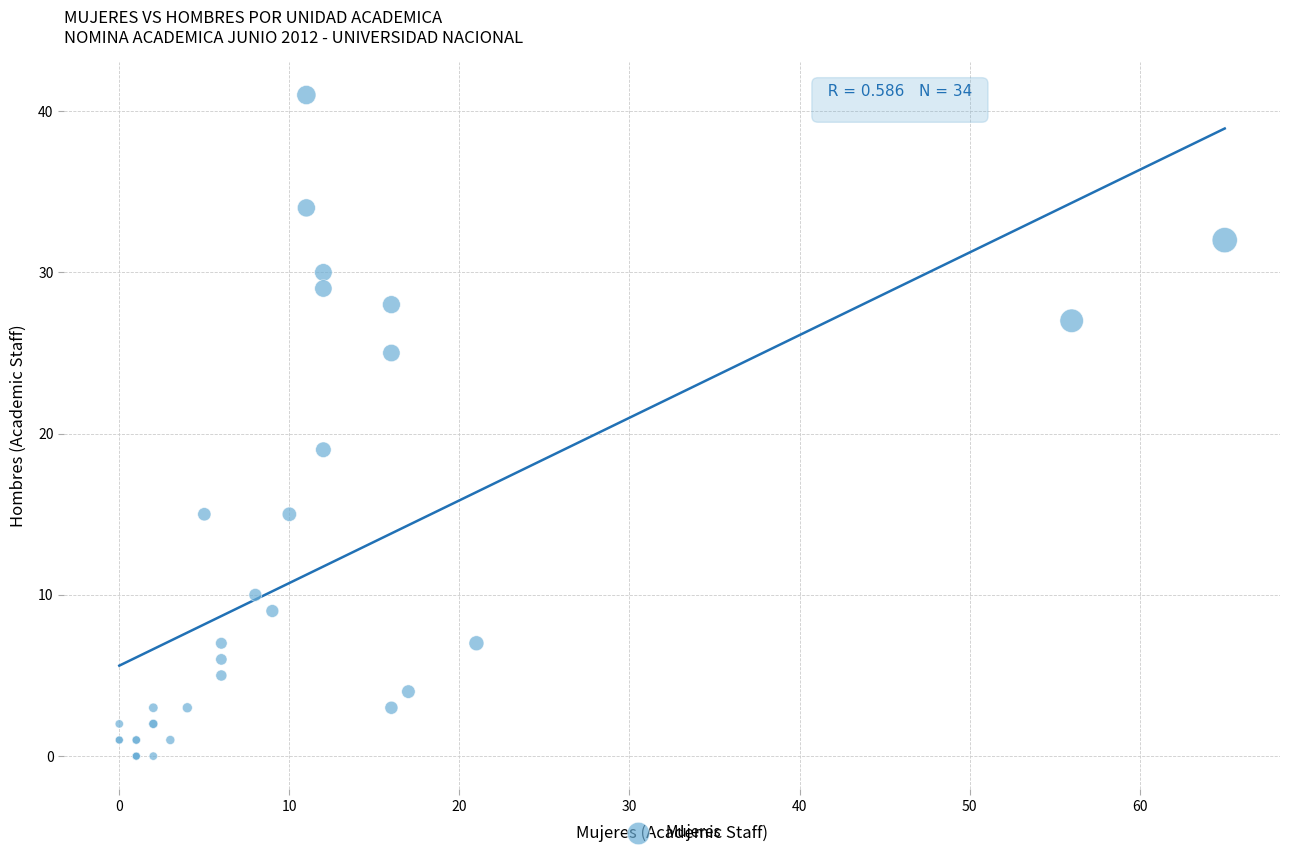

What Y value in the scatter plot is closest to 20?

19